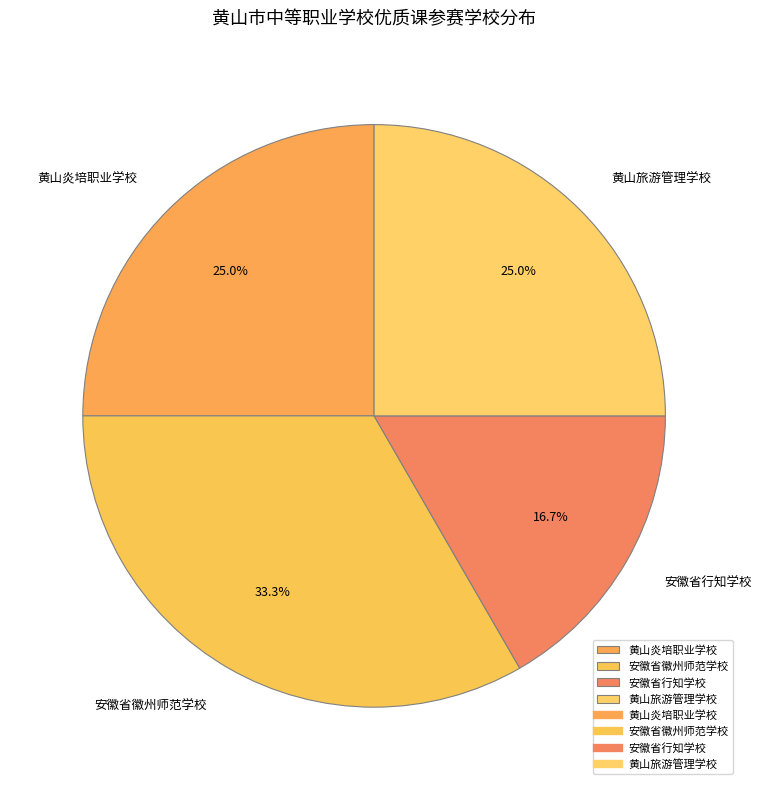

To the nearest percent, what percentage of the pie is 黄山旅游管理学校?

25%